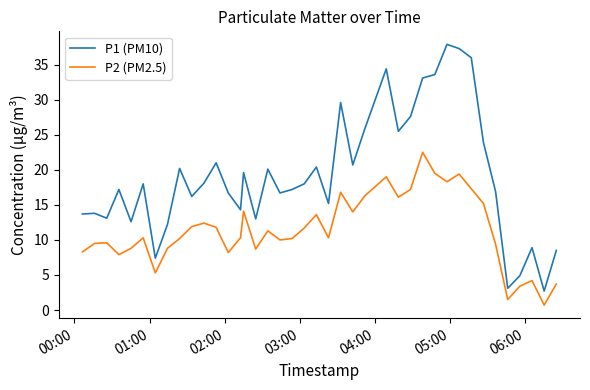

List the series in order of their overall mean, lowest first.

P2 (PM2.5), P1 (PM10)